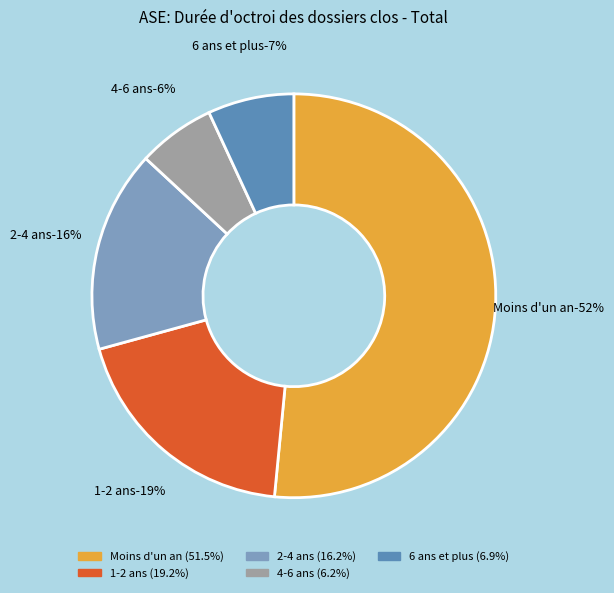

What percentage is the 4-6 ans slice, to the nearest percent?

6%